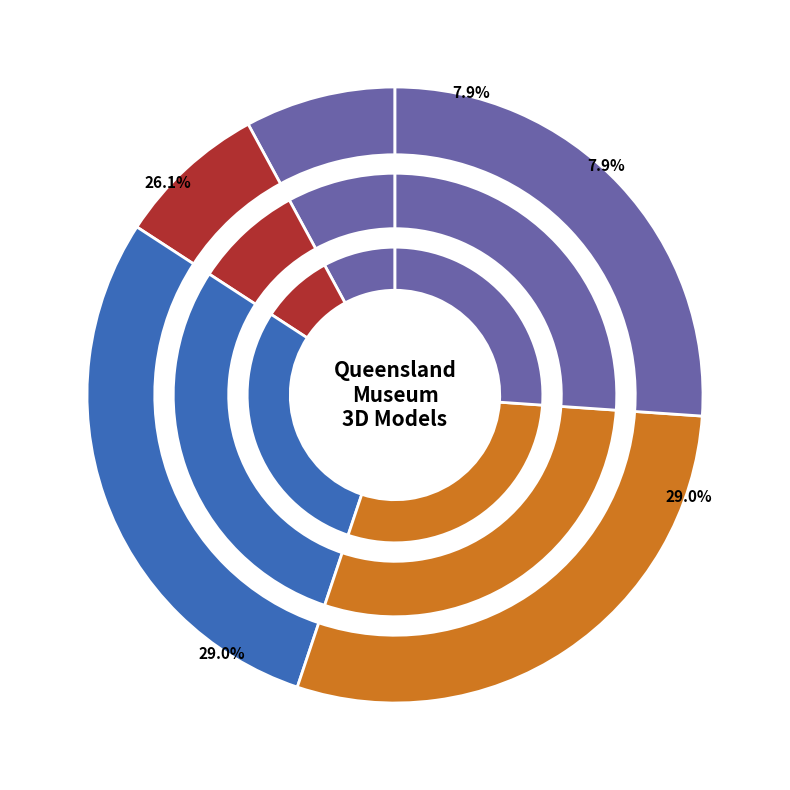

Count the number of slices in the pie.

5